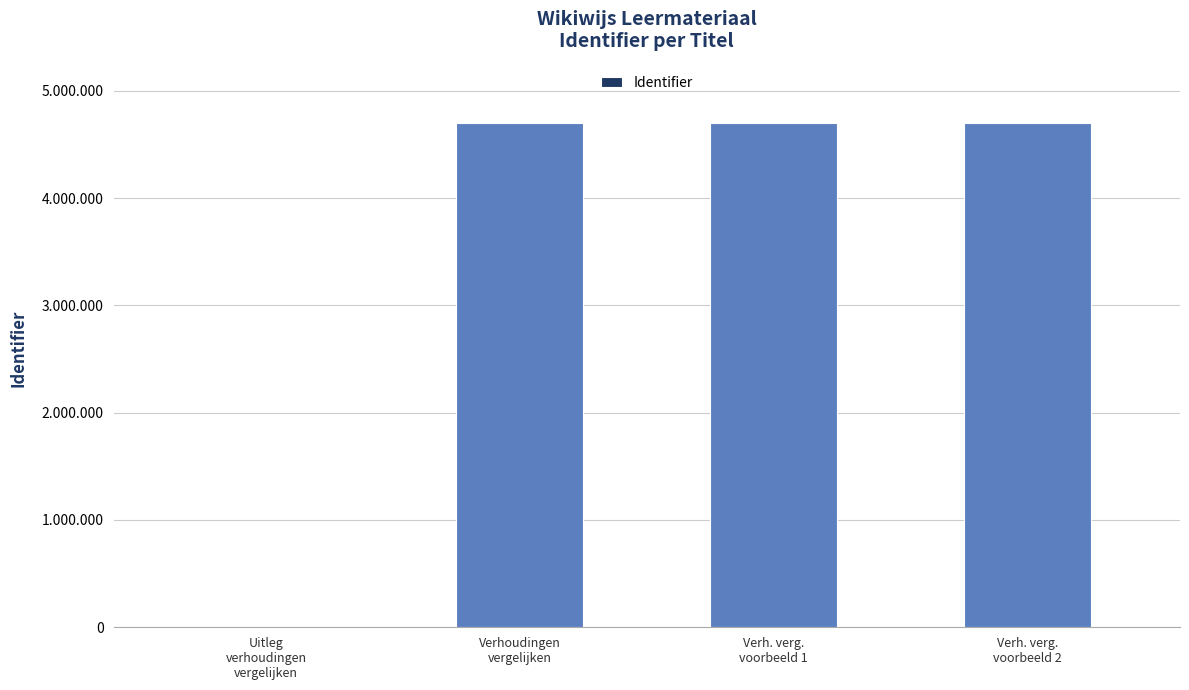

The value at Uitleg
verhoudingen
vergelijken is 0. True or false?

True